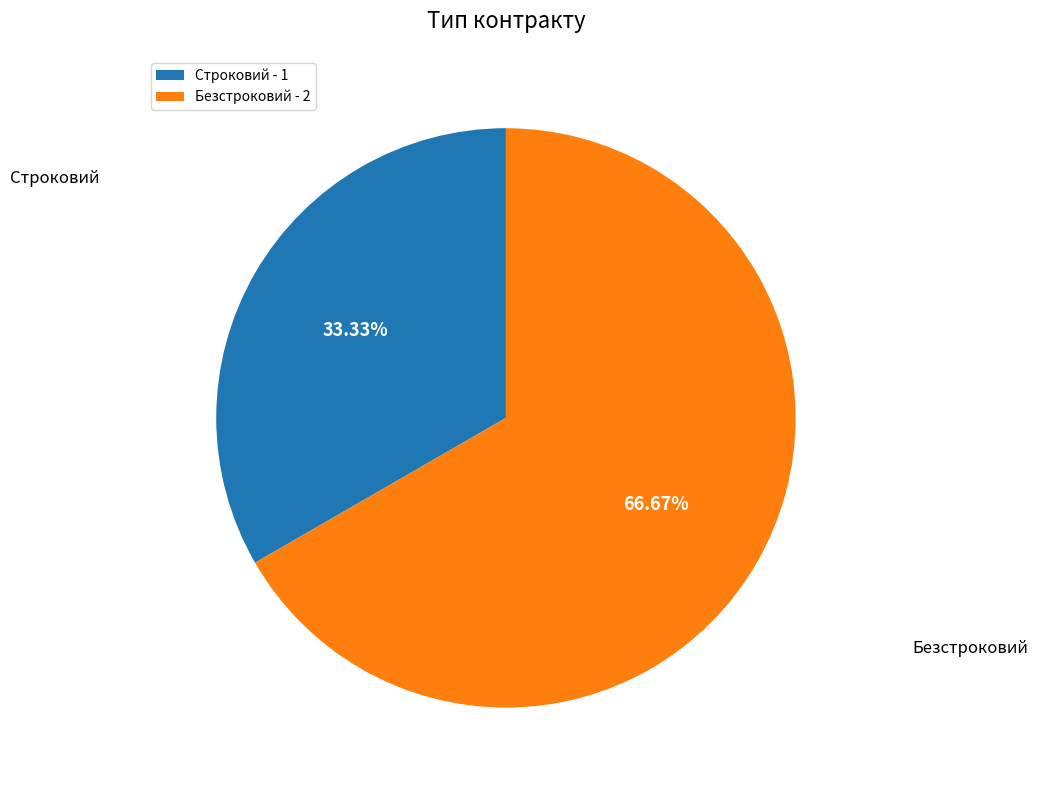

What is the total percentage of Безстроковий and Строковий?

100.0%